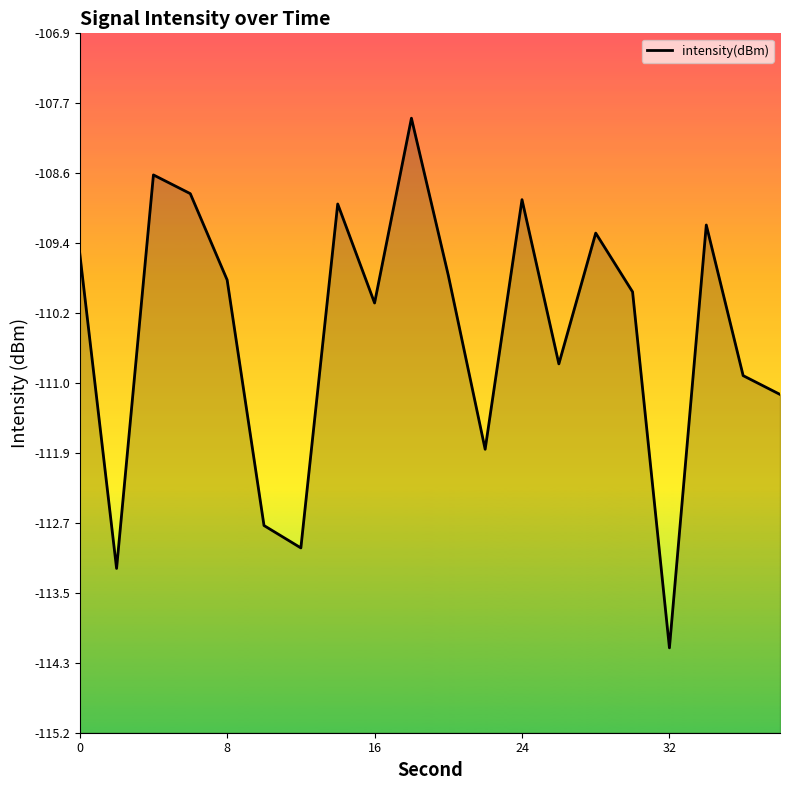

How many points are higher than both their immediate neighbors (excluding endpoints)?

6